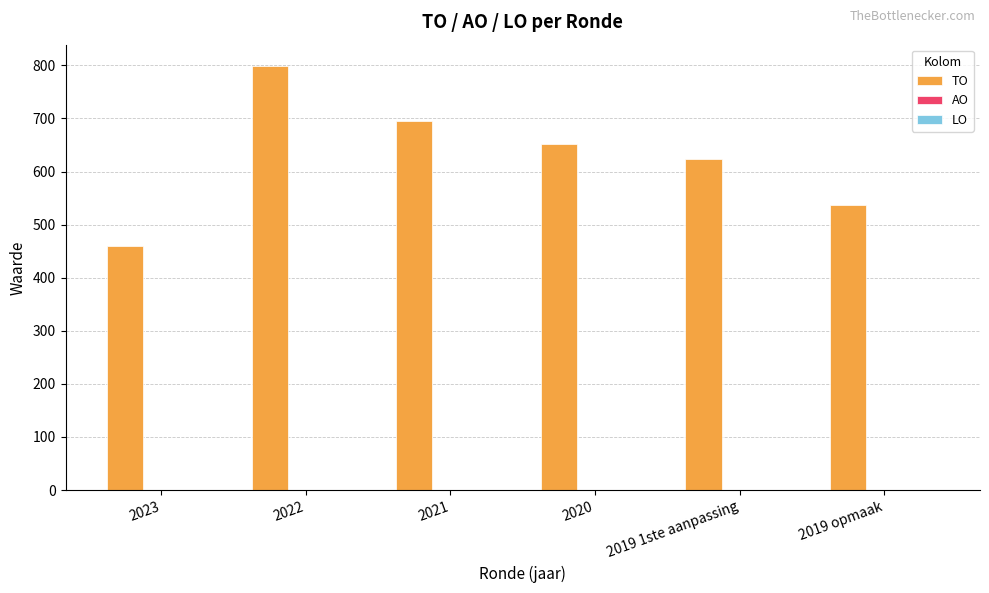

Are the bars horizontal?

No